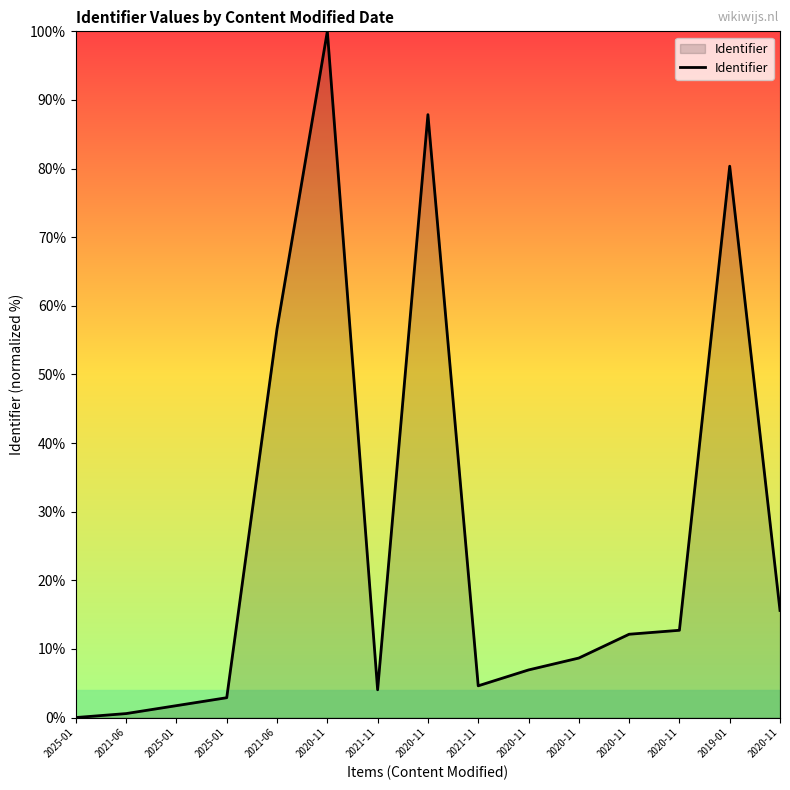

Reading right to left, what are all the values shown in this chart?

2020-11=15.6	2019-01=80.3	2020-11=12.7	2020-11=12.1	2020-11=8.7	2020-11=6.9	2021-11=4.6	2020-11=87.9	2021-11=4.0	2020-11=100.0	2021-06=56.6	2025-01=2.9	2025-01=1.7	2021-06=0.6	2025-01=0.0